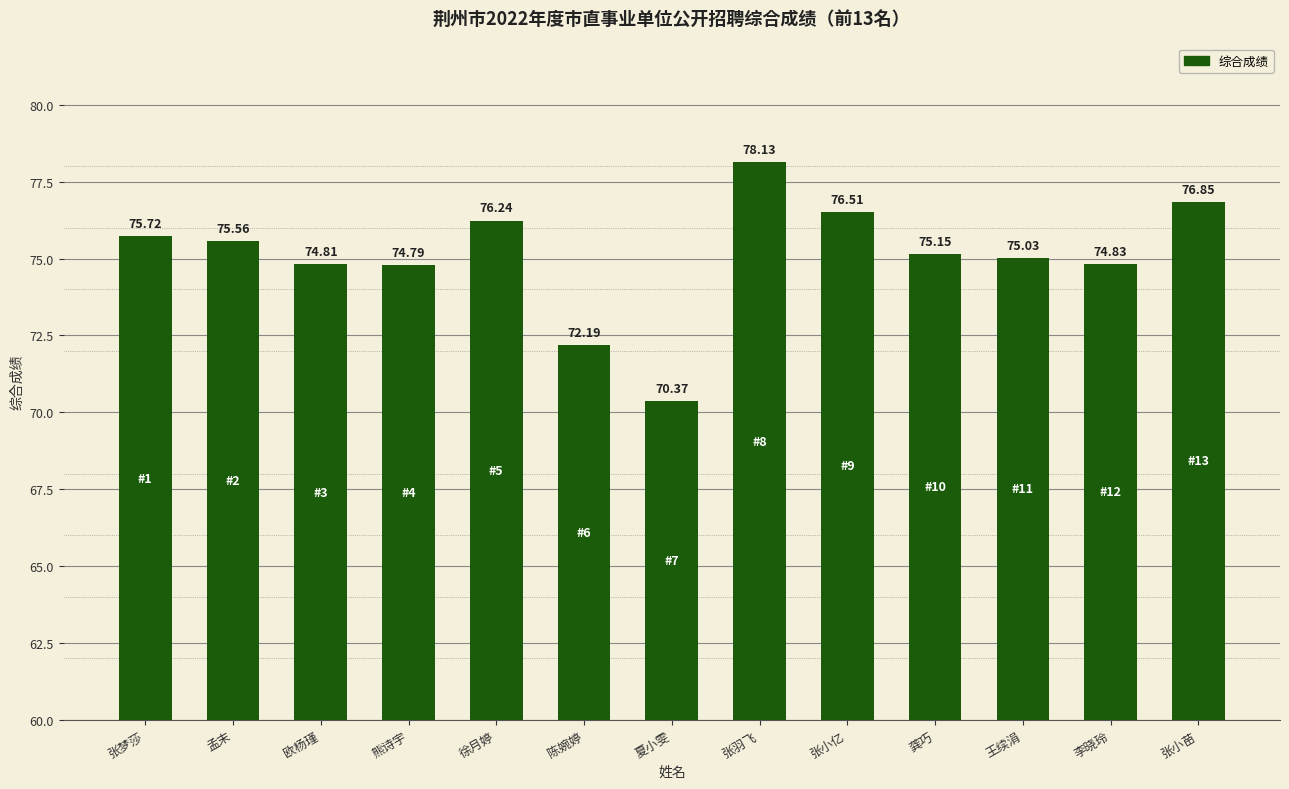

How many bars are there in total?

13